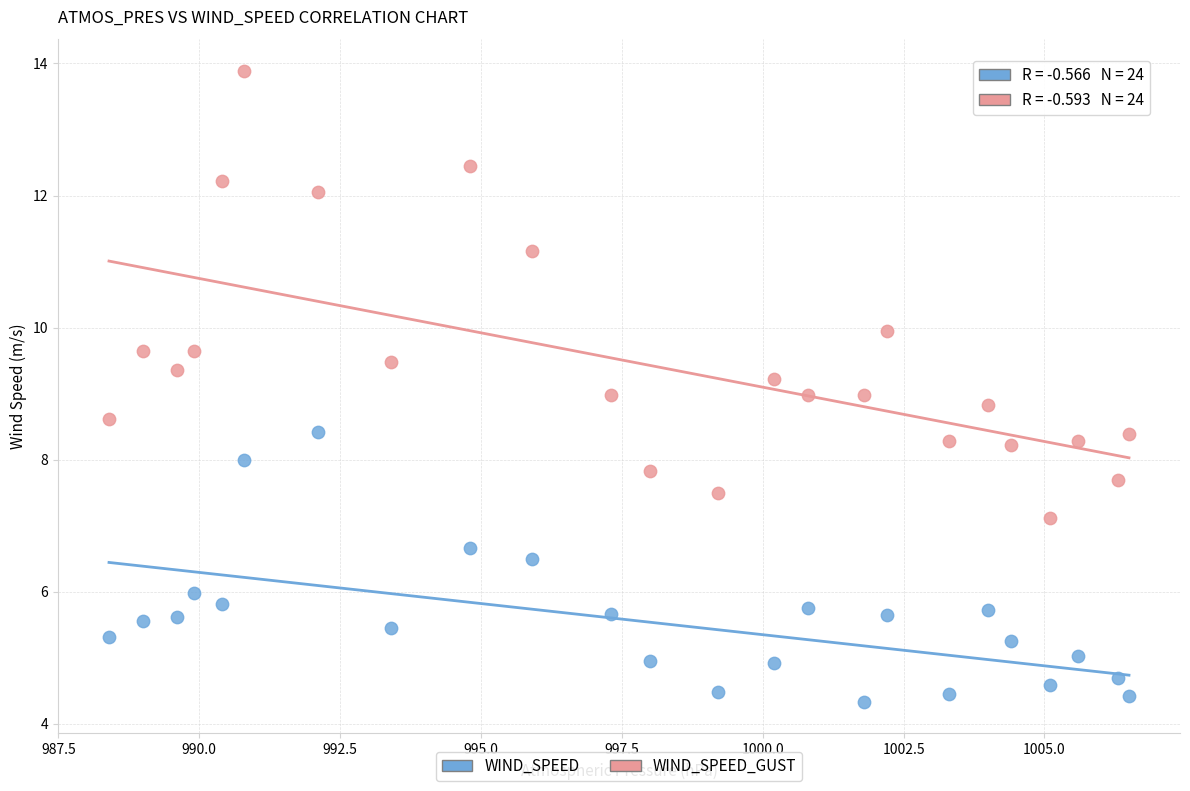

What is the X range (max minus min) for the scatter plot?

18.1